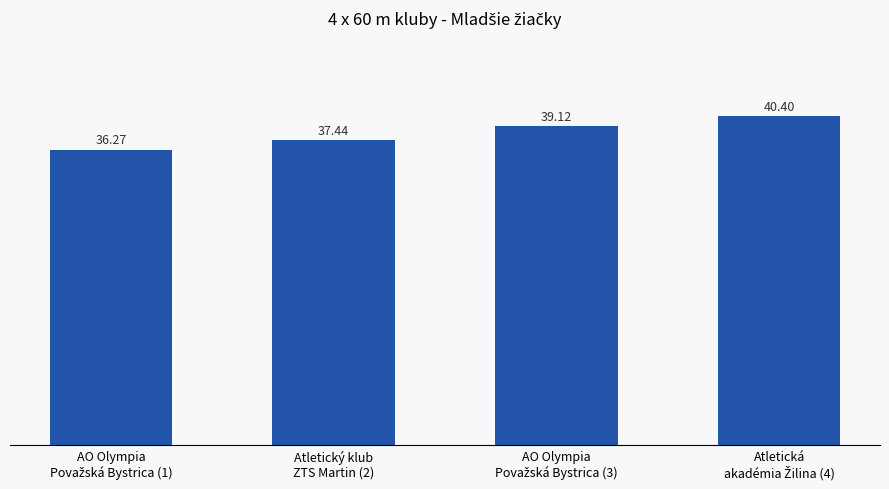

What is the difference between the maximum and minimum values?

4.1